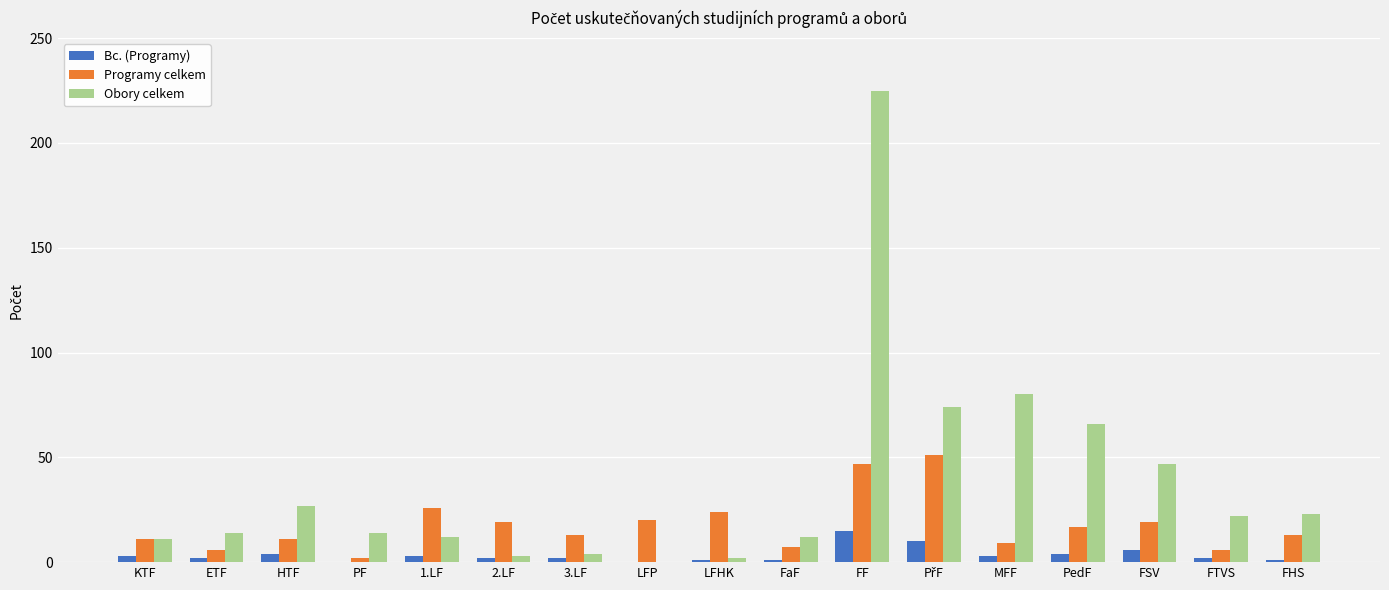

Is it true that Obory celkem equals 39 at FTVS?

False